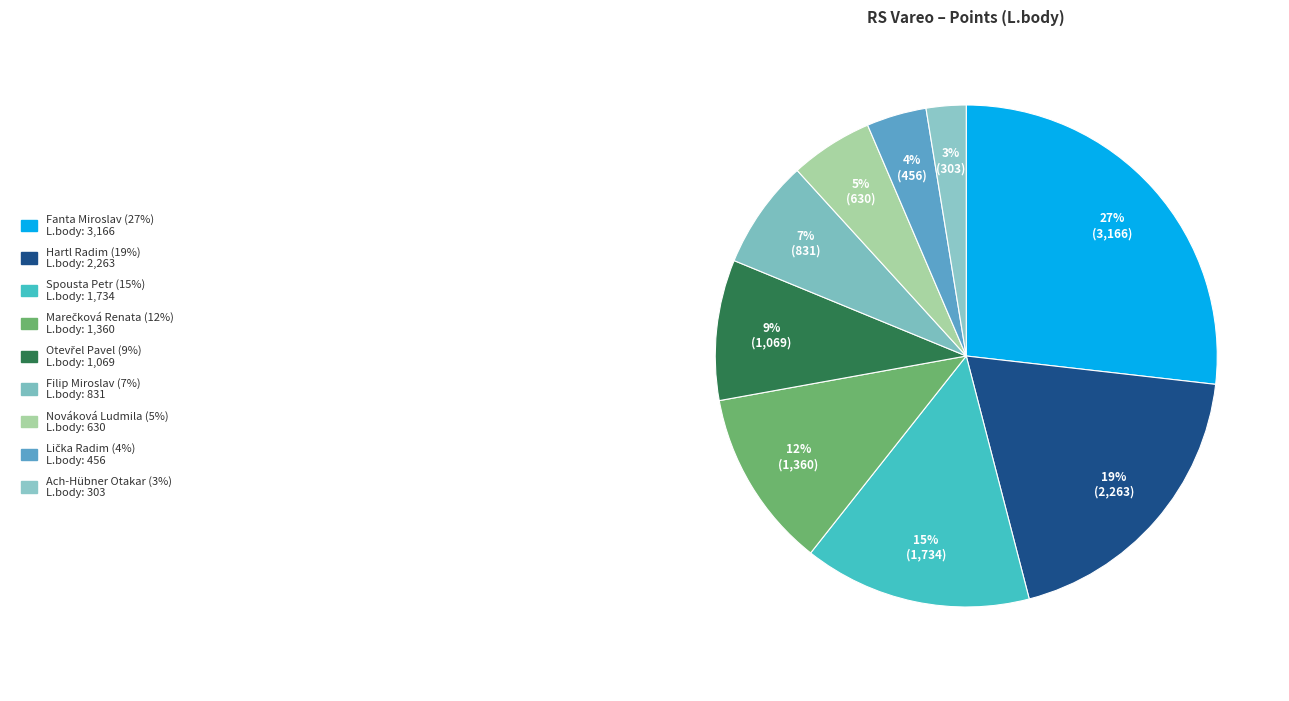

To the nearest percent, what is the average slice percentage?

11%